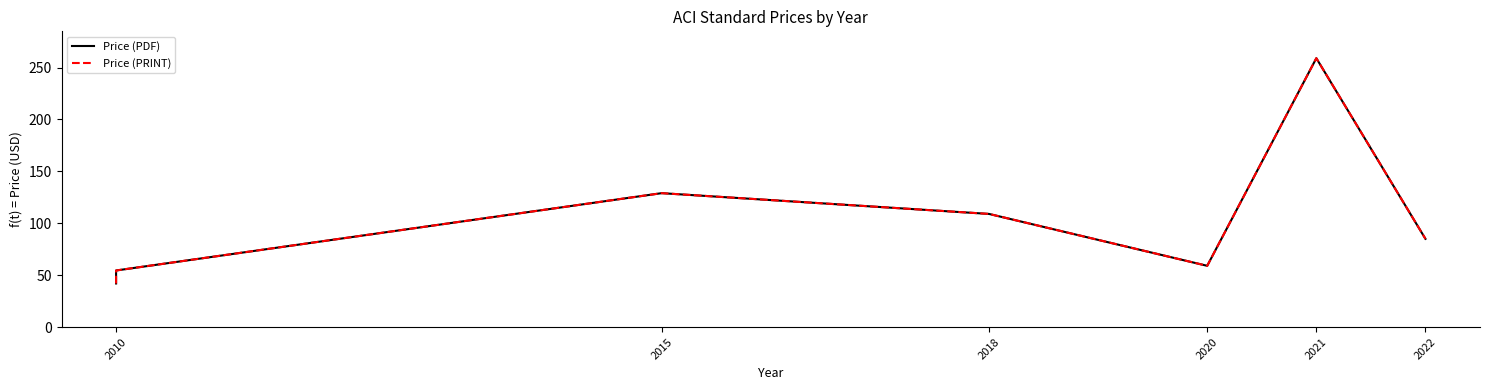

True or false: Price (PDF) and Price (PRINT) cross at least once.

False